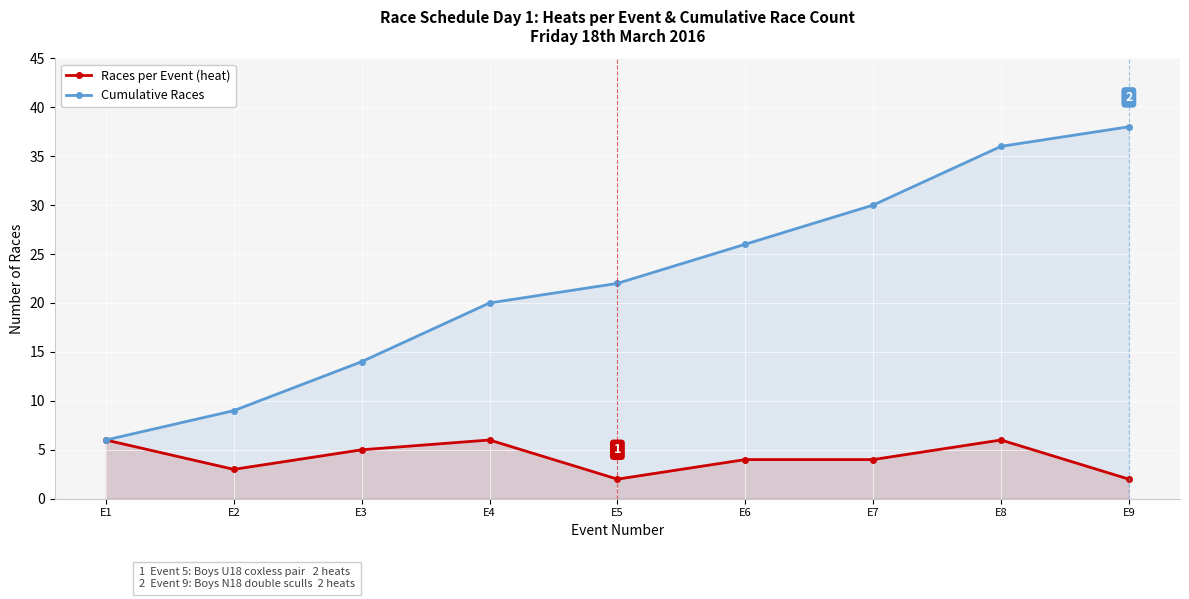

Which category has the lowest value in the Cumulative Races series?

E1